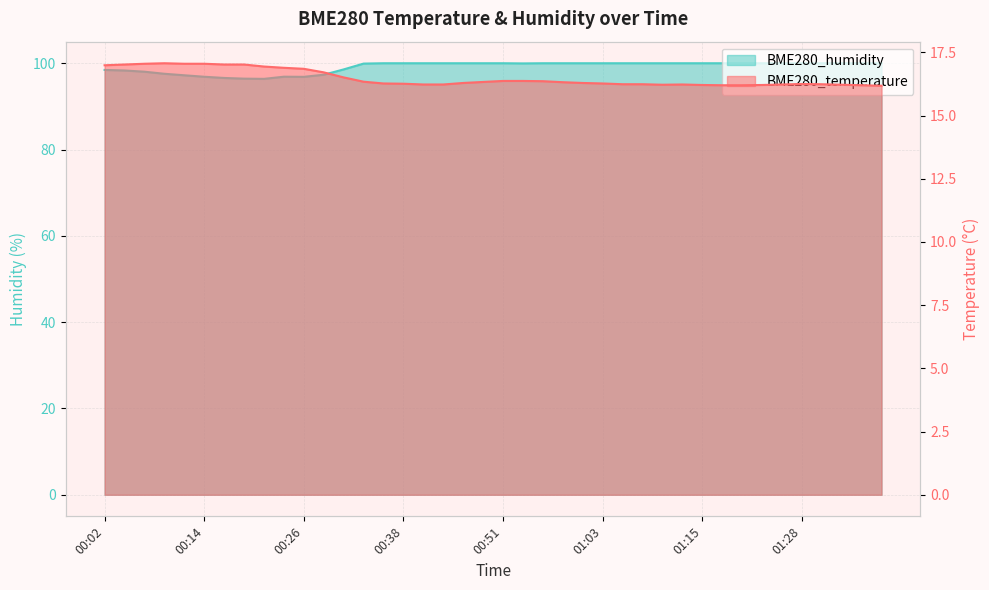

The value of BME280_temperature at 01:18 is 16.2. True or false?

True